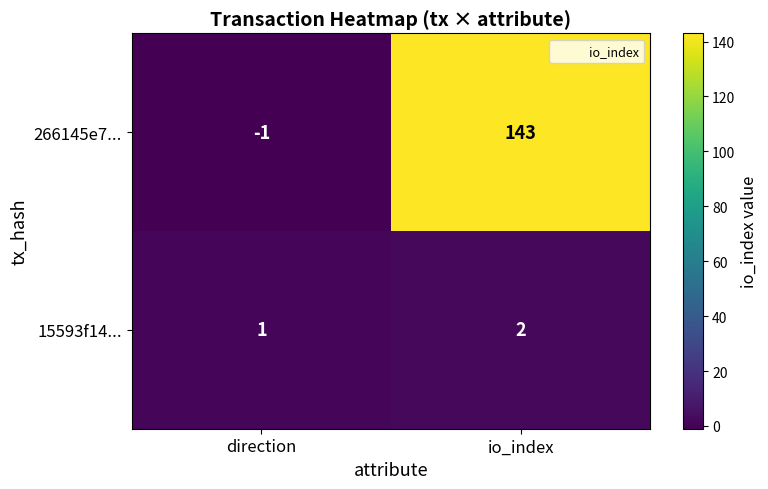

What is the difference between the highest and lowest values at io_index?

141